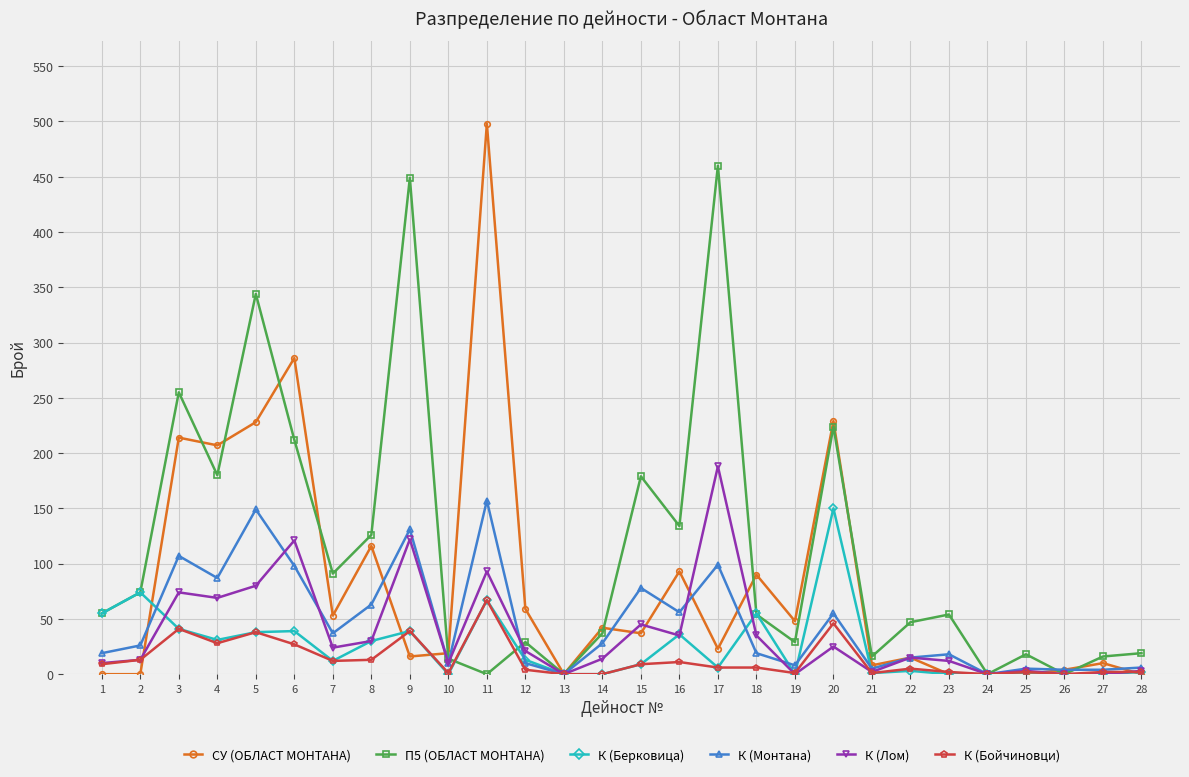

True or false: К (Берковица) has more than 1 points higher than both neighbors.

True